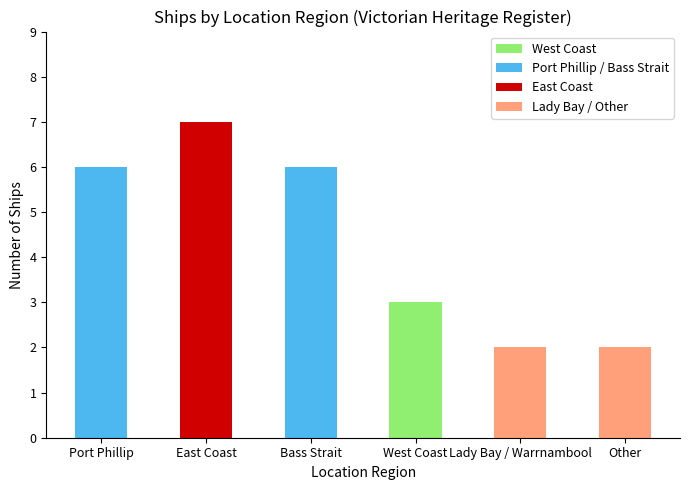

Reading right to left, transcribe all the data shown in this chart.

2	2	3	6	7	6